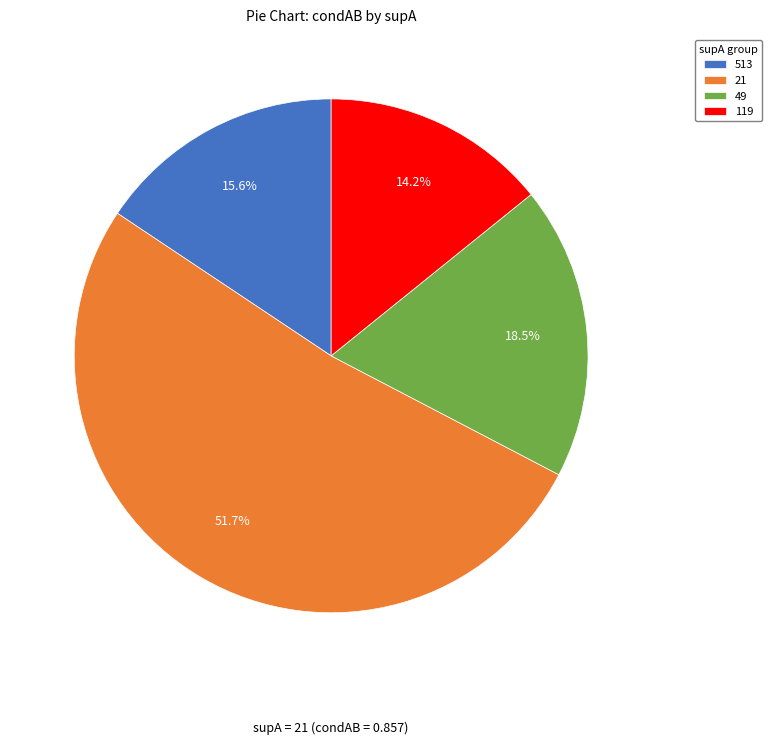

How many segments does this pie chart have?

4